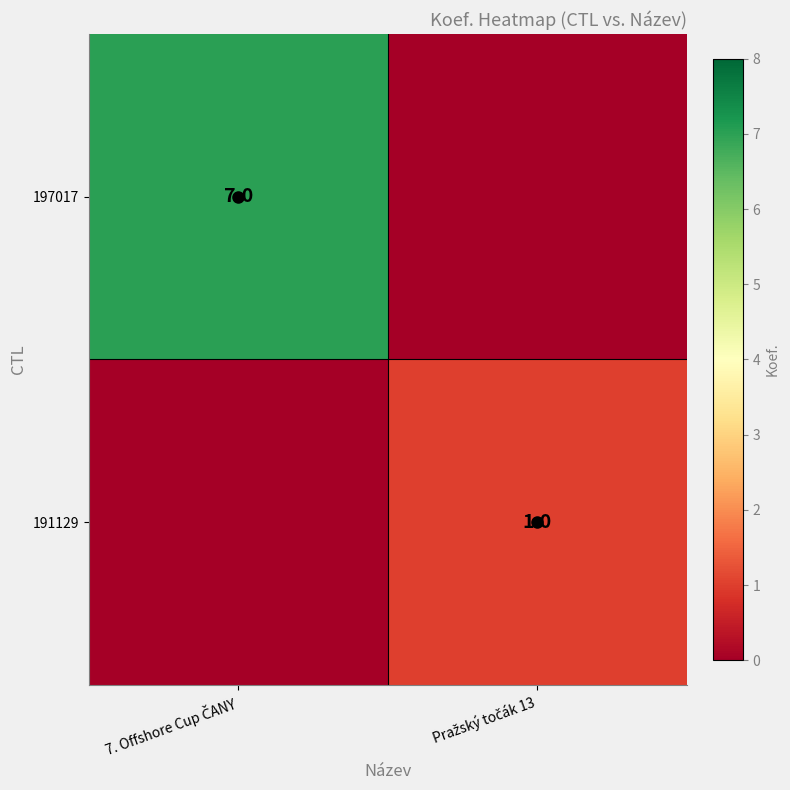

Rank the categories by 191129 value from lowest to highest.

7. Offshore Cup ČANY, Pražský točák 13